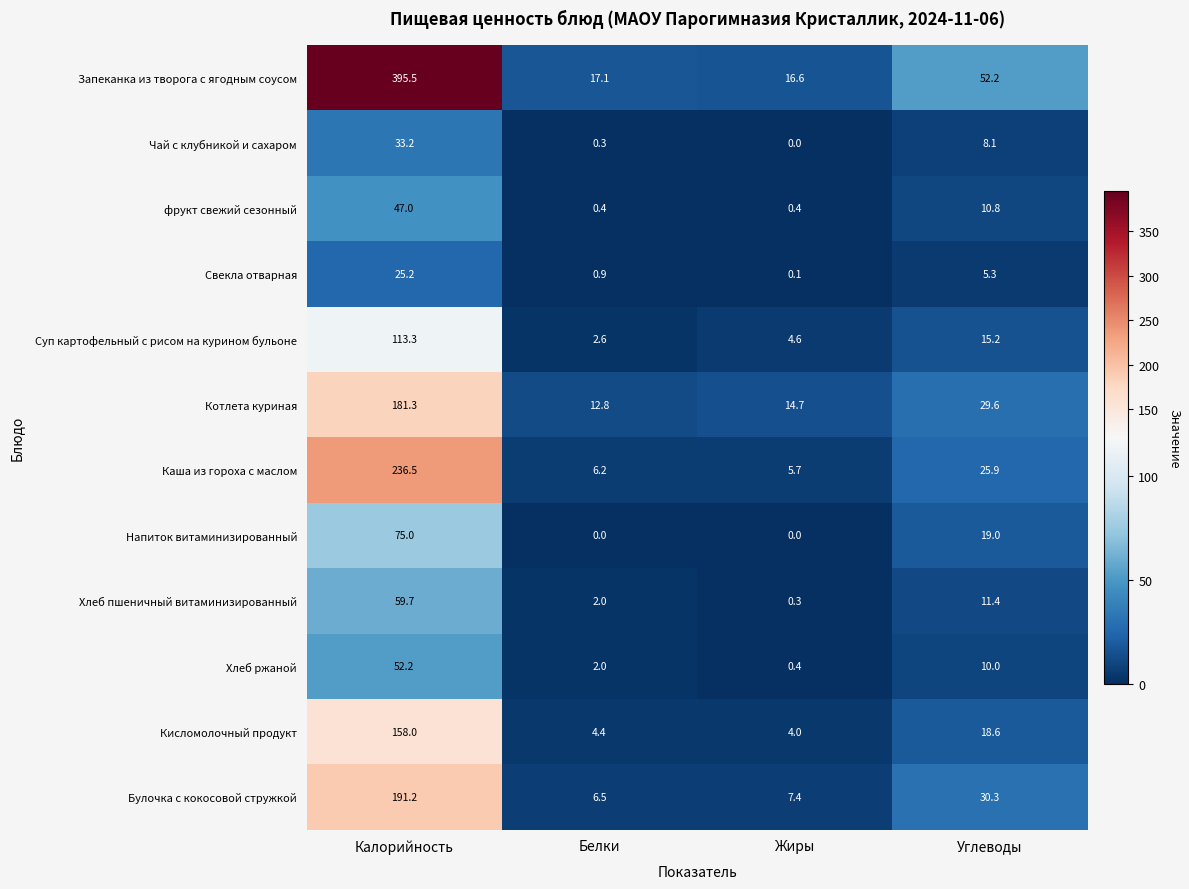

Rank the series by their maximum value, from lowest to highest.

Свекла отварная, Чай с клубникой и сахаром, фрукт свежий сезонный, Хлеб ржаной, Хлеб пшеничный витаминизированный, Напиток витаминизированный, Суп картофельный с рисом на курином бульоне, Кисломолочный продукт, Котлета куриная, Булочка с кокосовой стружкой, Каша из гороха с маслом, Запеканка из творога с ягодным соусом